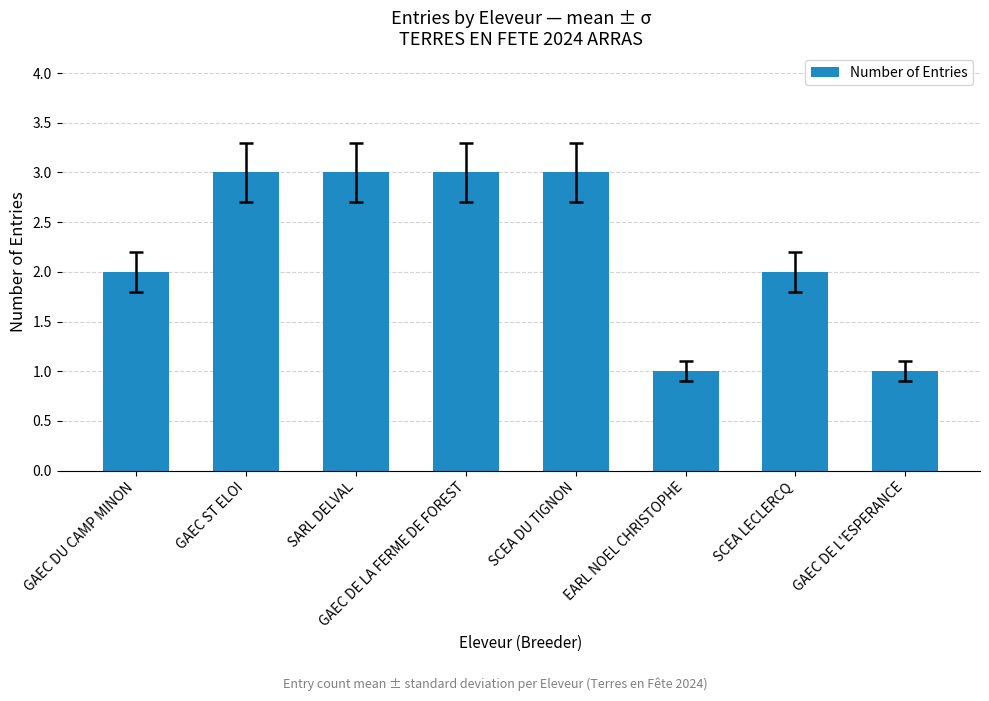

What is the ratio of the value at GAEC DU CAMP MINON to the value at SCEA DU TIGNON?

0.7